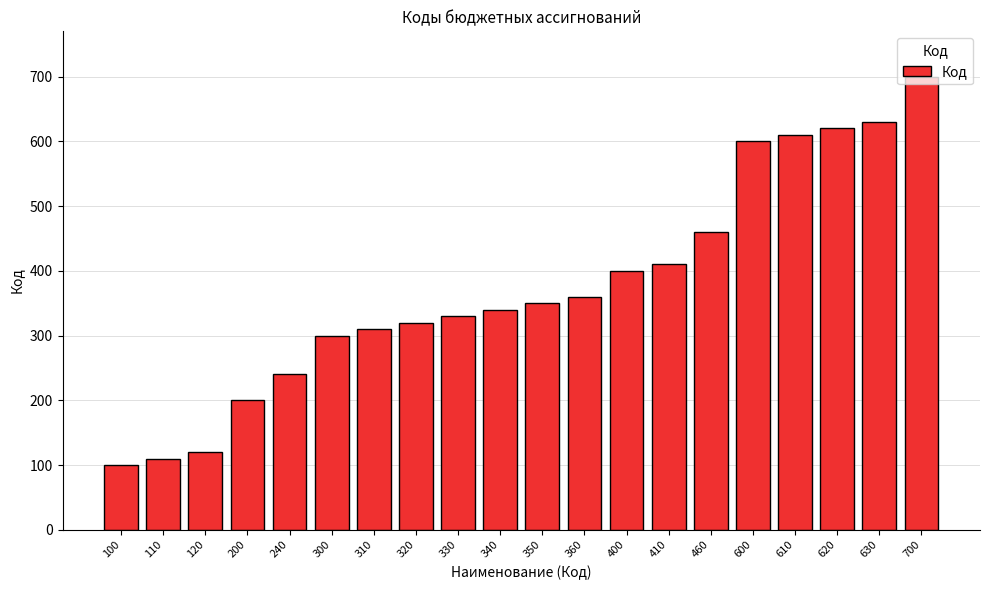

Reading left to right, list all the values displayed in this chart.

100	110	120	200	240	300	310	320	330	340	350	360	400	410	460	600	610	620	630	700